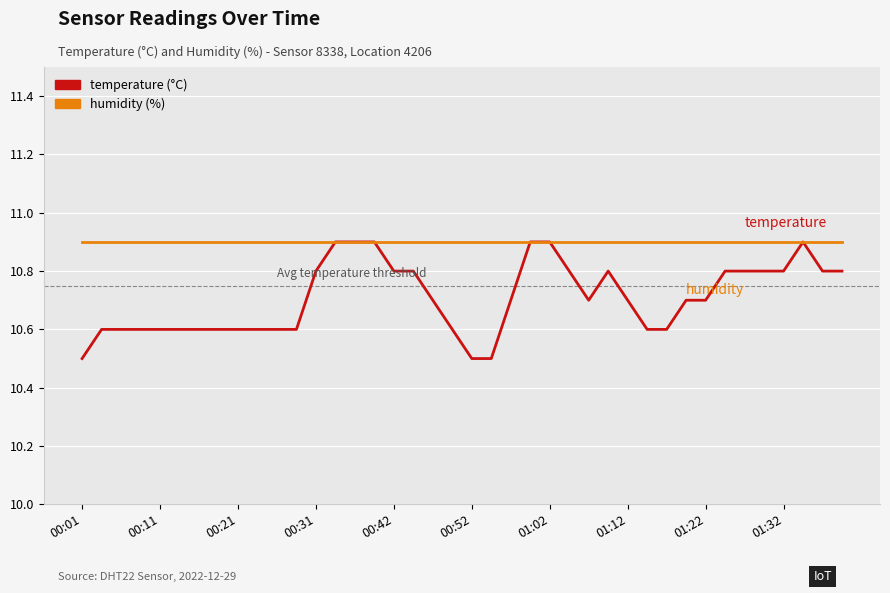

What is the smallest value displayed?

10.5